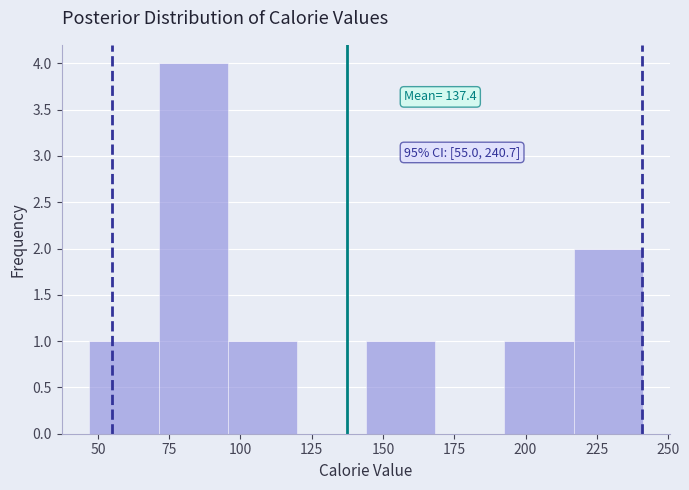

Which range on the x-axis has the tallest bar?

70 to 95